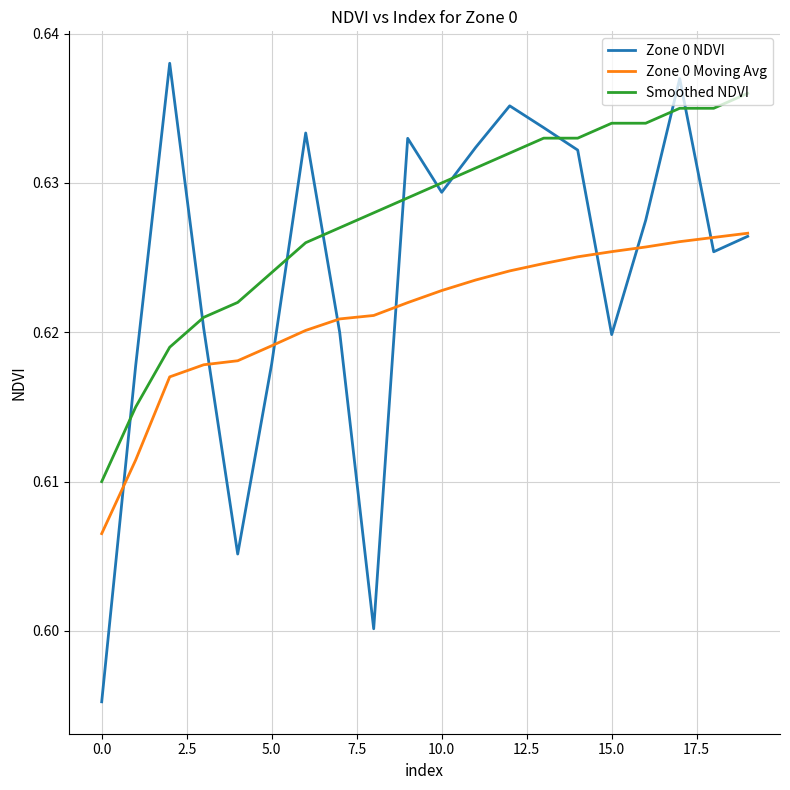

Rank the series by their average value, from lowest to highest.

Zone 0 Moving Avg, Zone 0 NDVI, Smoothed NDVI